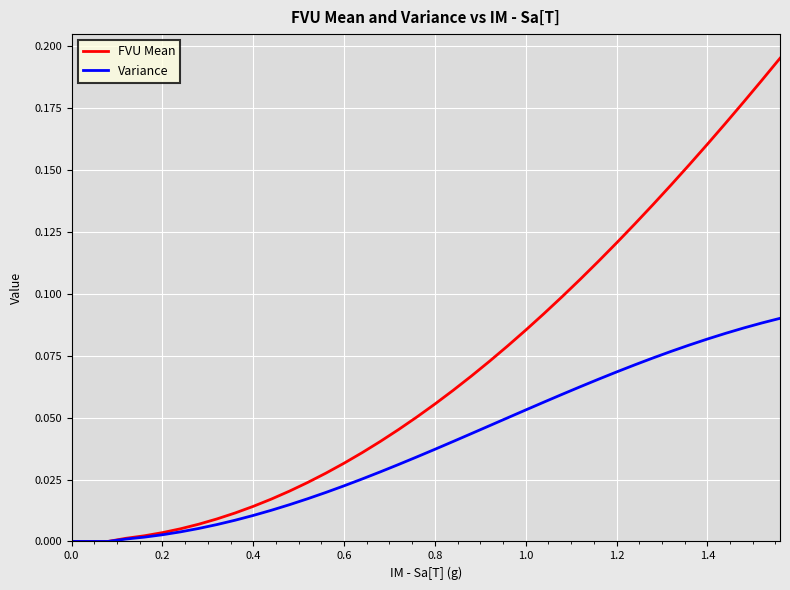

Which series has the largest total across all categories?

FVU Mean